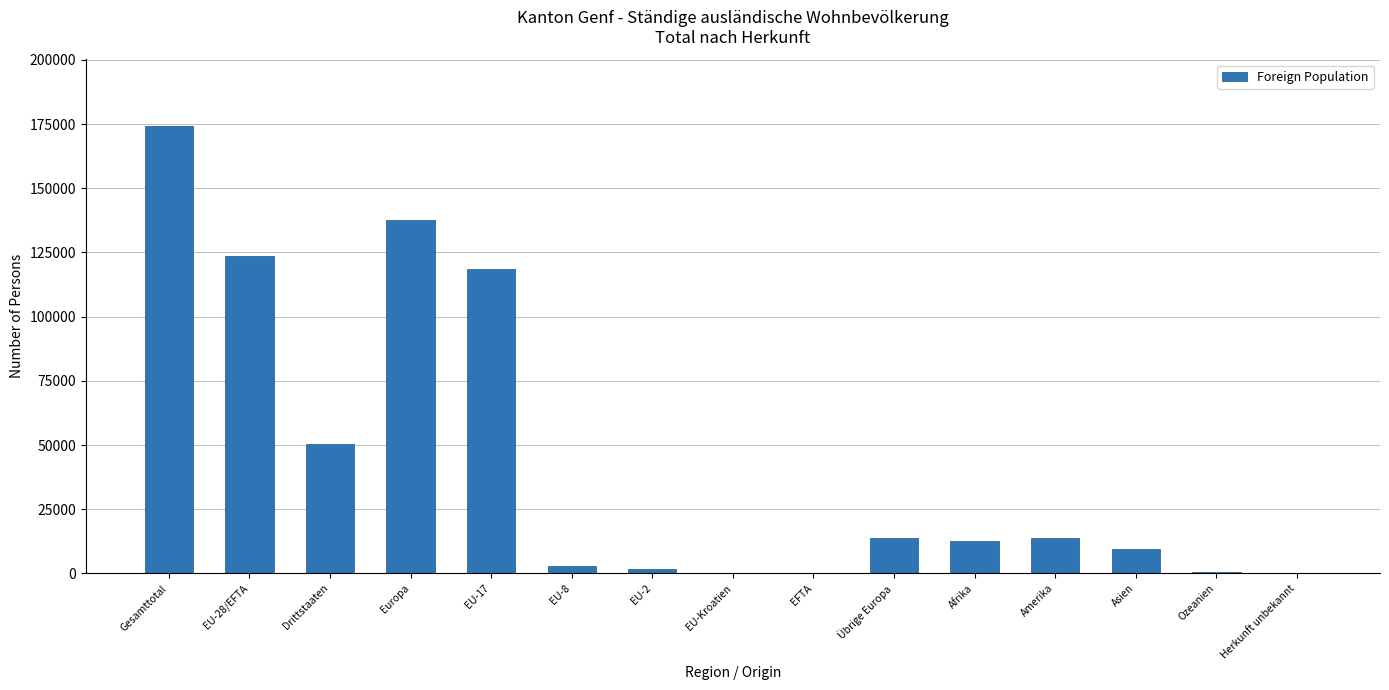

The value at Europa is 228883. True or false?

False